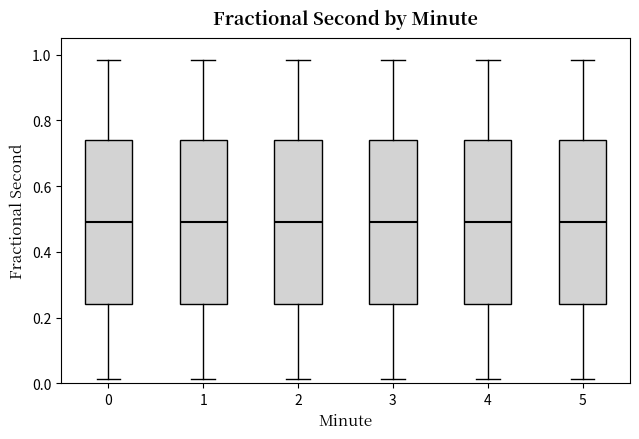

Reading left to right, read every box against the y-axis: the position of its median line, the range the box covers, and the ends of its whiskers. The values are not printed on the chart, so give them approximately, as read against the axis.

0: median 0.48, box 0.24 to 0.74, whiskers 0.02 to 0.98
1: median 0.48, box 0.24 to 0.74, whiskers 0.02 to 0.98
2: median 0.48, box 0.24 to 0.74, whiskers 0.02 to 0.98
3: median 0.48, box 0.24 to 0.74, whiskers 0.02 to 0.98
4: median 0.48, box 0.24 to 0.74, whiskers 0.02 to 0.98
5: median 0.48, box 0.24 to 0.74, whiskers 0.02 to 0.98